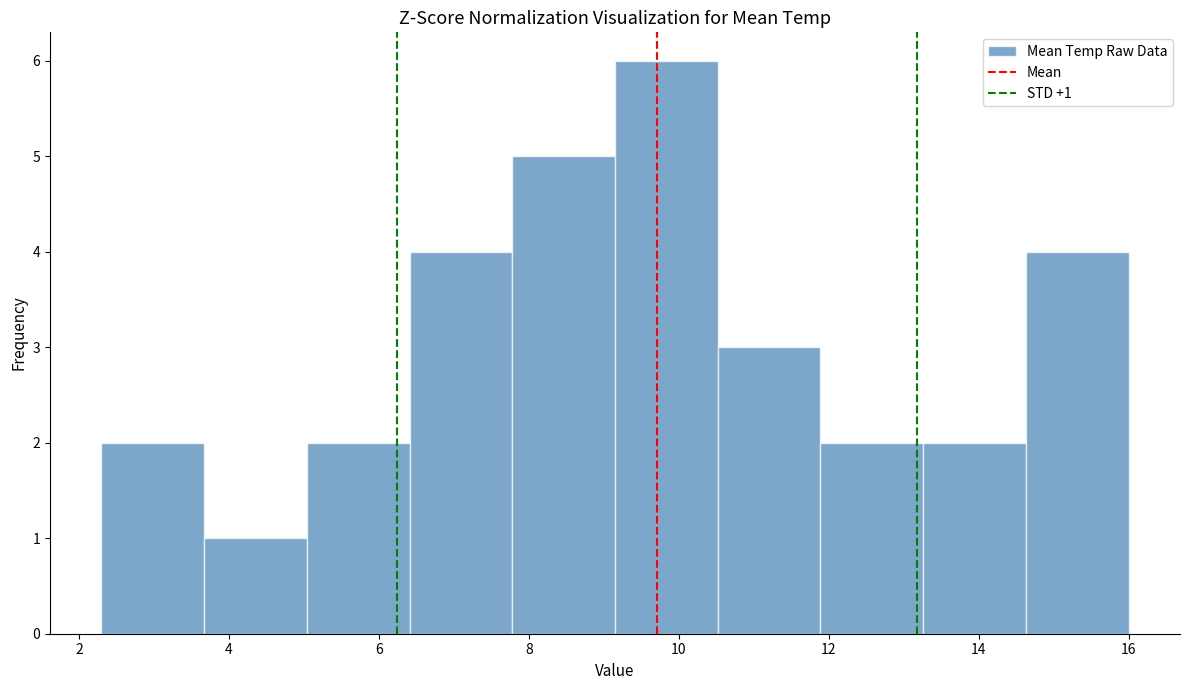

Over which range of the x-axis is the bar tallest?

9.2 to 10.6